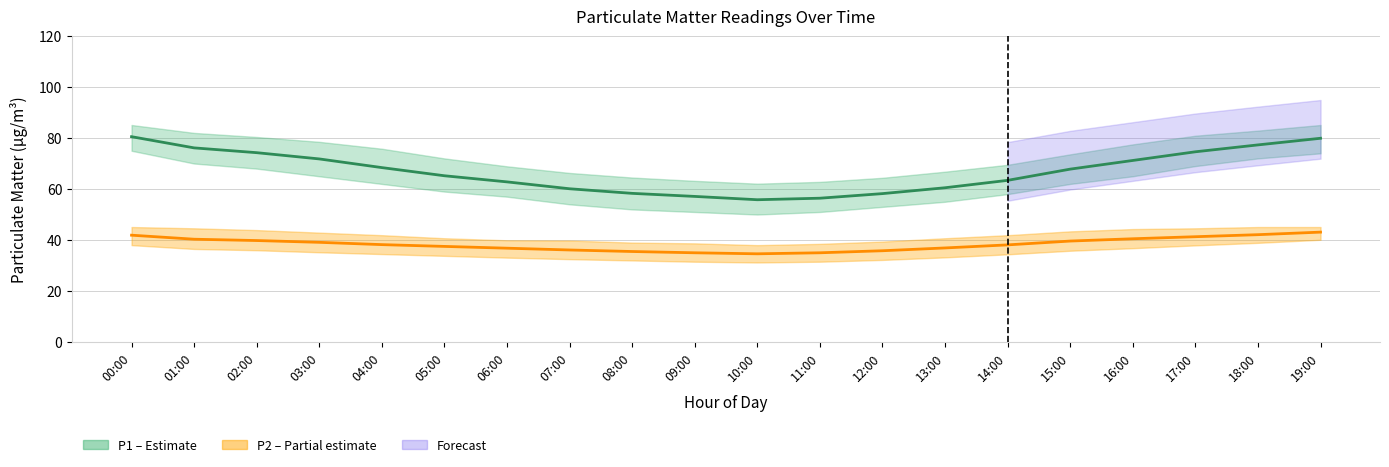

True or false: P2 estimate and P1 estimate cross at least once.

False